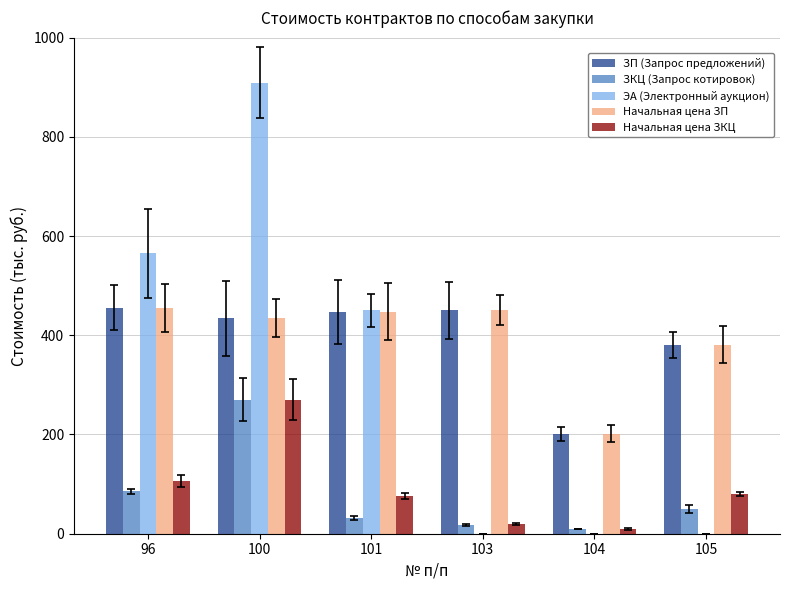

How many groups of bars are there?

6